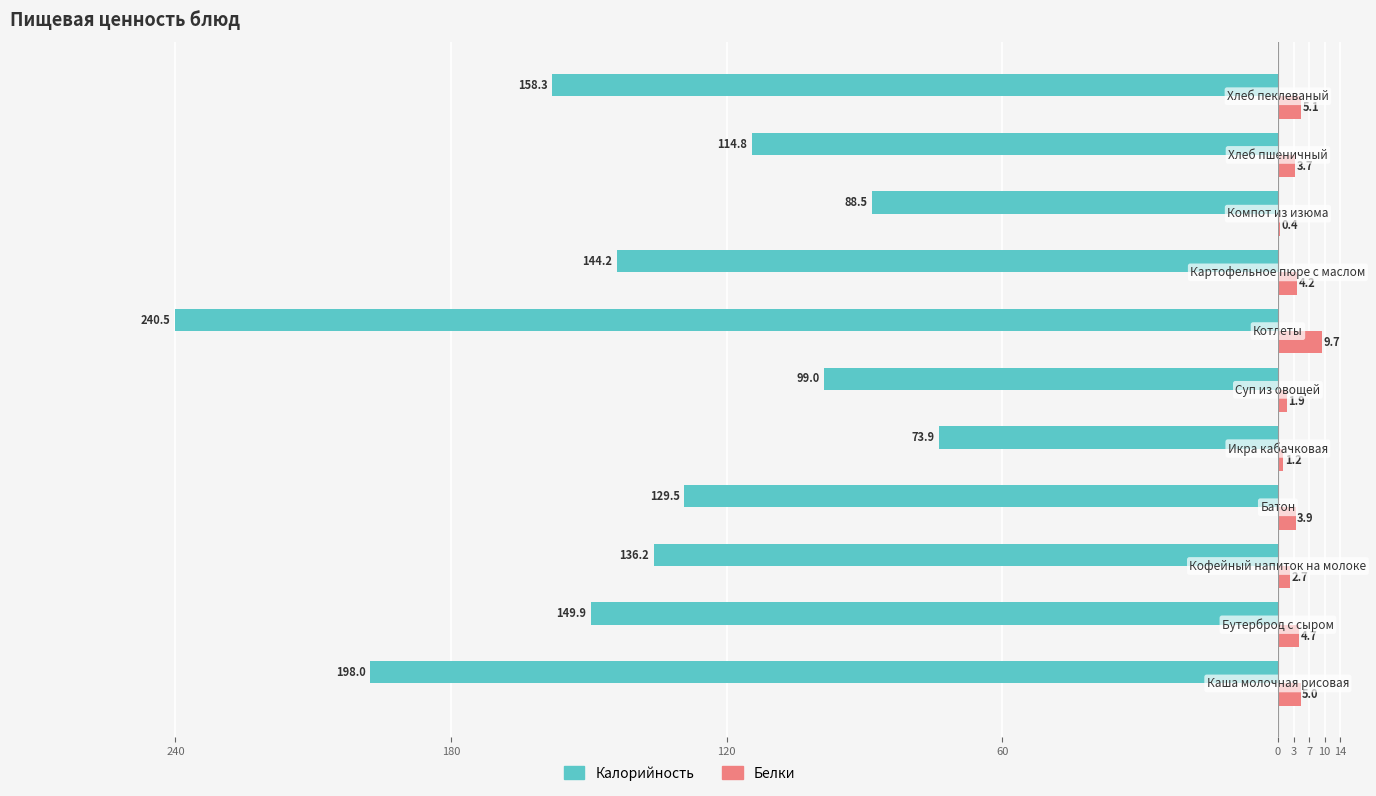

What are all the series names shown in the legend?

Калорийность, Белки